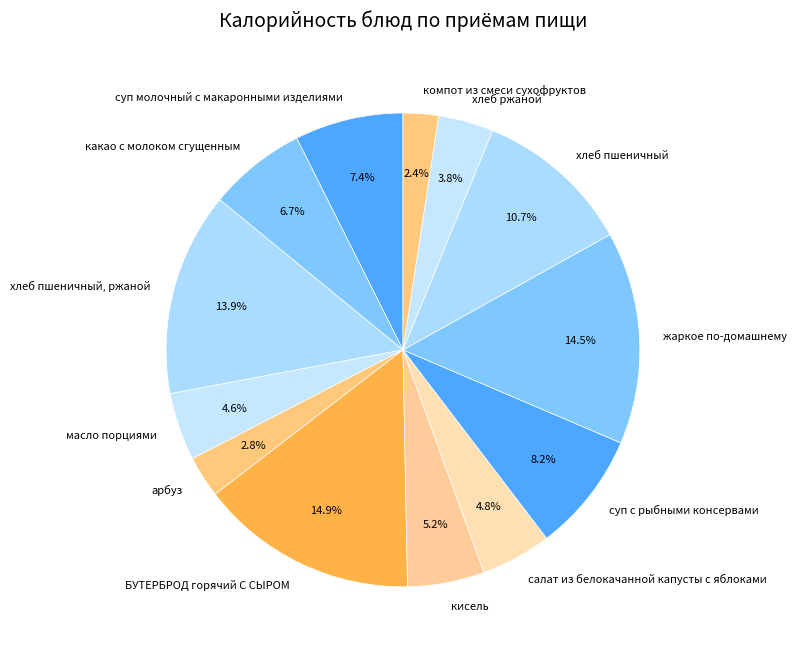

Do суп с рыбными консервами and БУТЕРБРОД горячий С СЫРОМ together represent more than half of the pie?

No